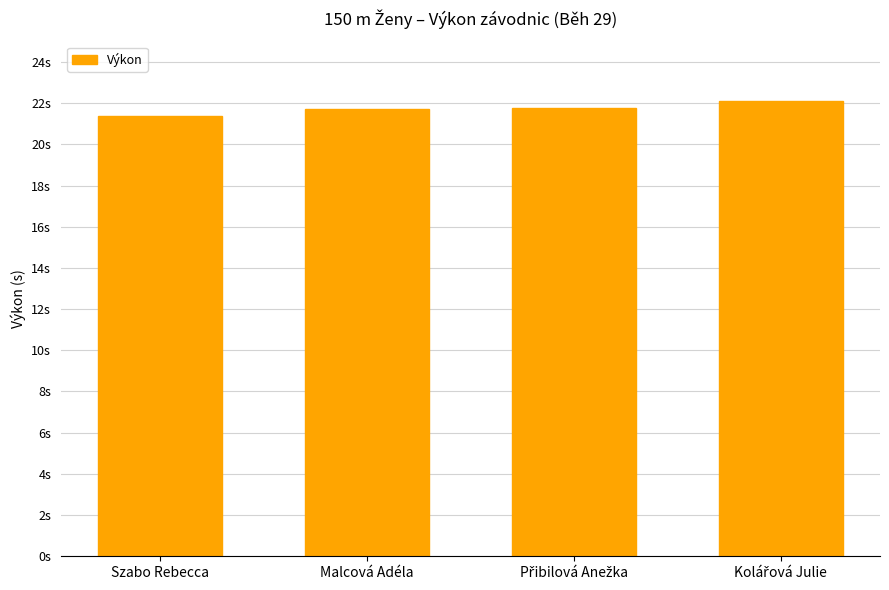

Reading left to right, transcribe all the data shown in this chart.

21.4	21.7	21.8	22.1